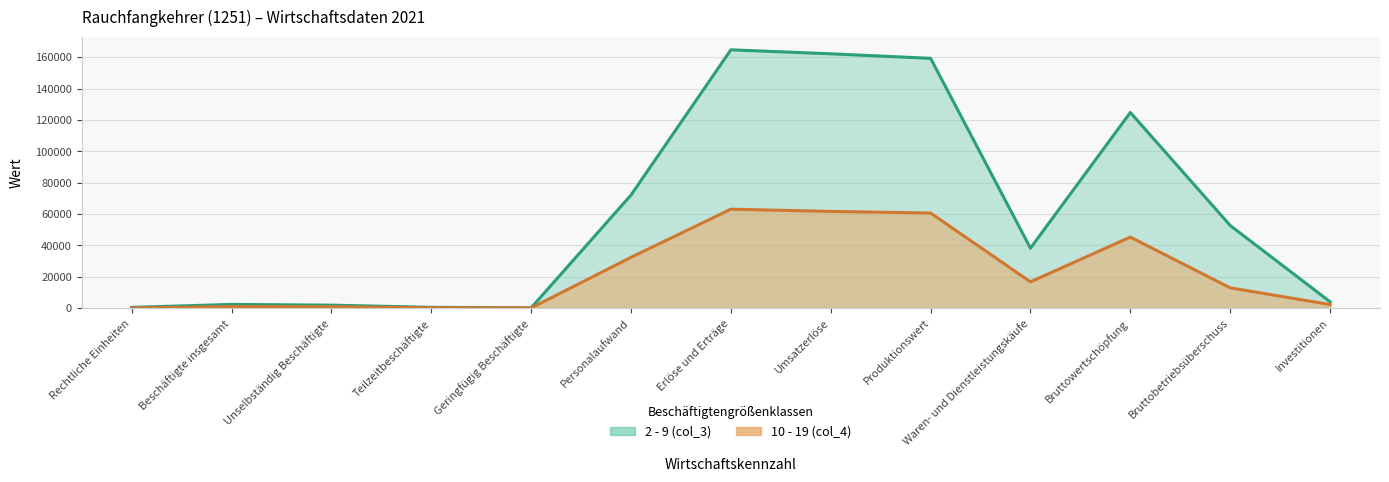

The value of 2 - 9 (col_3) at Teilzeitbeschäftigte is 501. True or false?

True